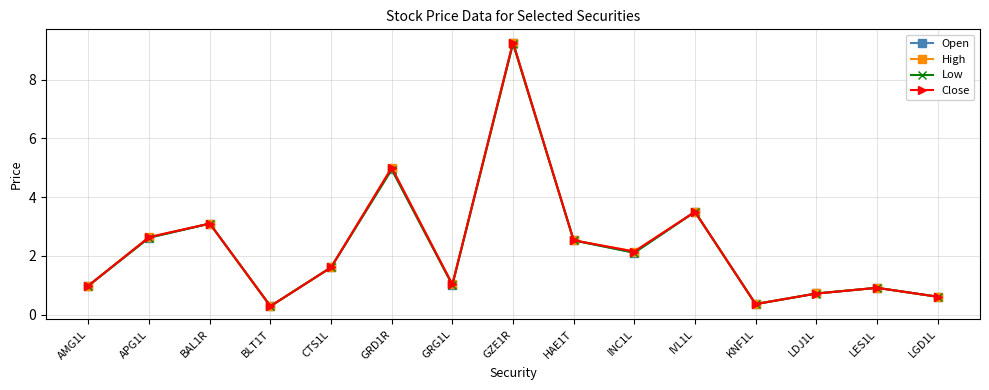

Where is Low nearest to the value 4?

IVL1L